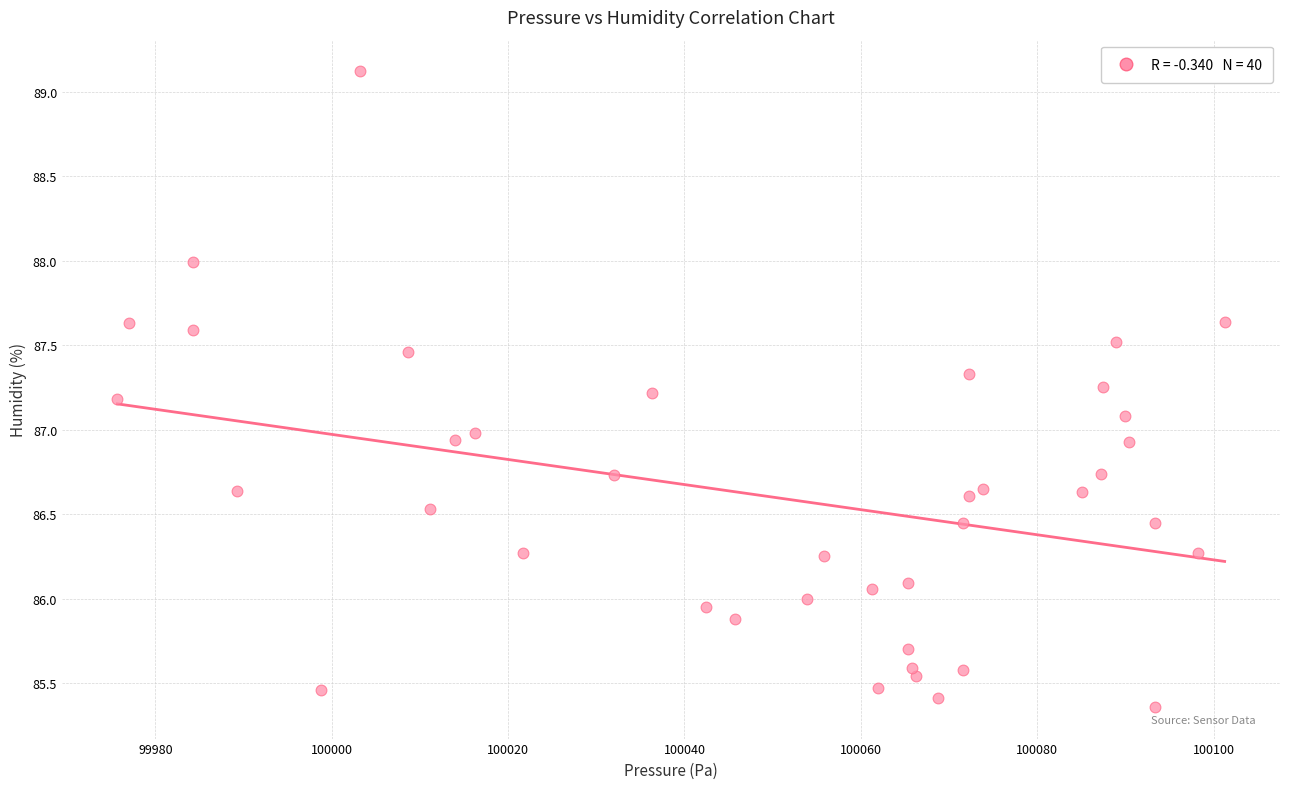

What is the range of Y values (max minus min)?

3.8